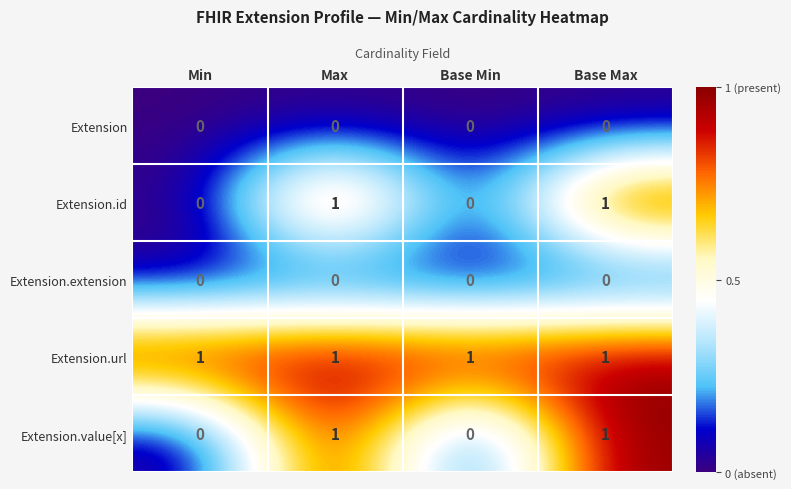

Reading left to right, list all the values displayed in this chart.

Extension: 0	0	0	0
Extension.id: 0	1	0	1
Extension.extension: 0	0	0	0
Extension.url: 1	1	1	1
Extension.value[x]: 0	1	0	1